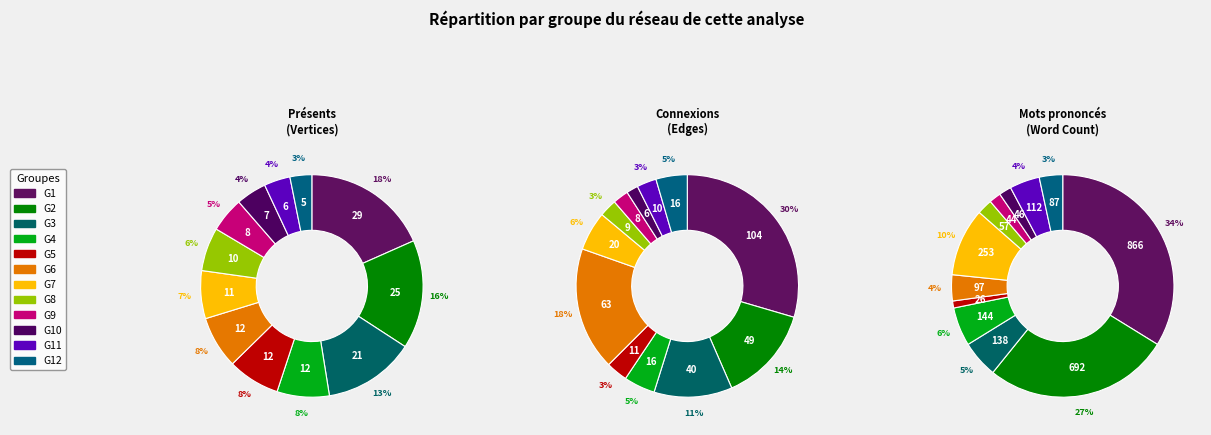

The 8 slice represents 19% of the pie. True or false?

False